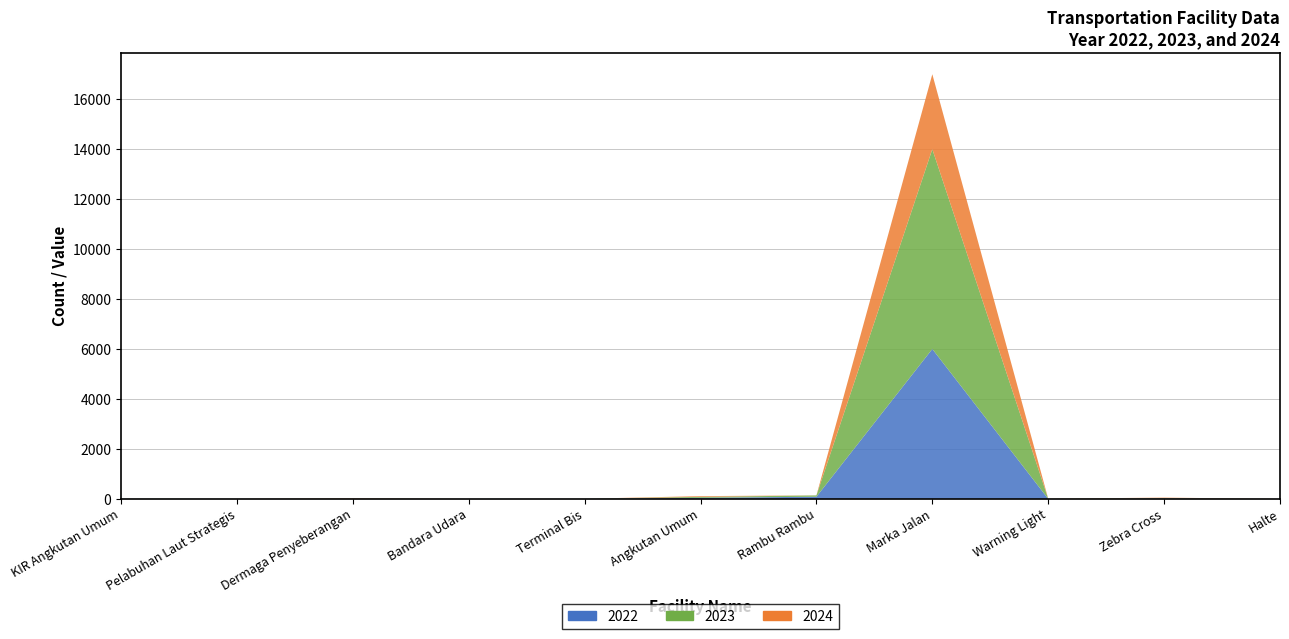

Reading left to right, what are all the values shown in this chart?

2022: 4	1	6	0	2	43	85	6000	0	18	0
2023: 4	1	6	0	2	37	53	8000	5	12	0
2024: 0	1	13	0	0	29	2	3000	3	19	0